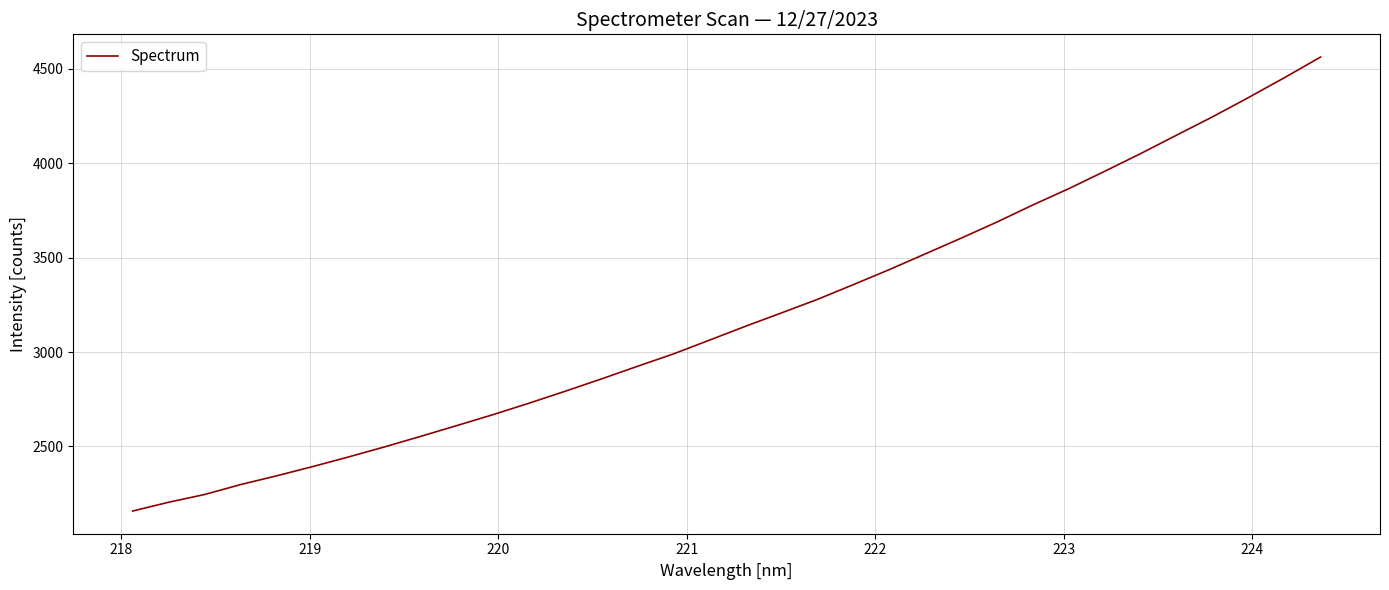

What is the smallest value displayed?

2158.2